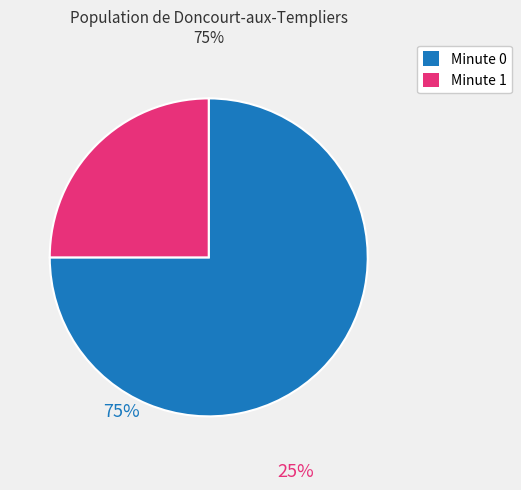

Does Minute 0 represent more than half of the total?

Yes